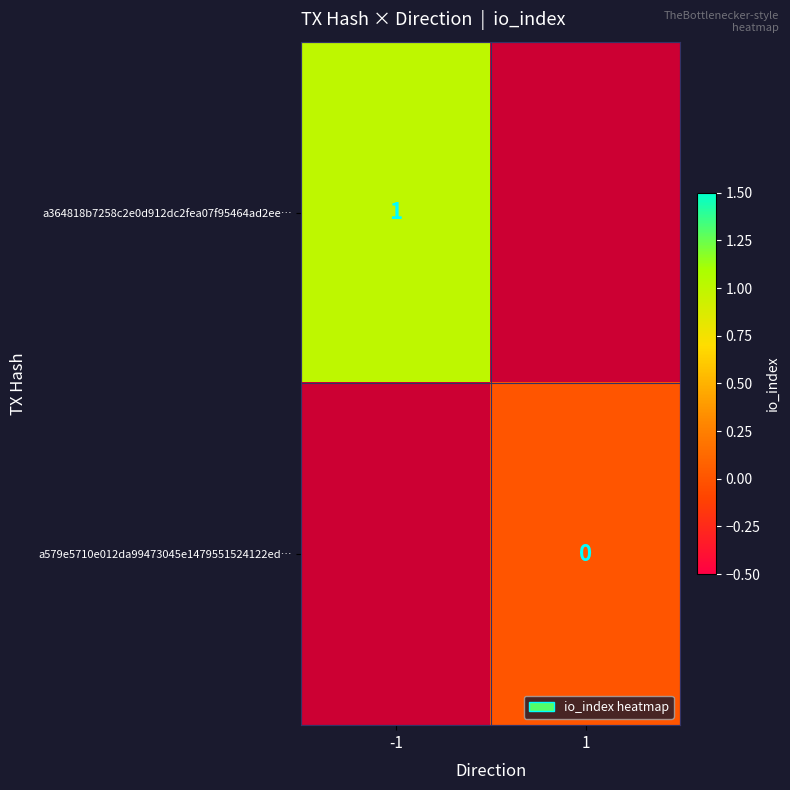

The value of a364818b7258c2e0d912dc2fea07f95464ad2ee… at -1 is 0. True or false?

False